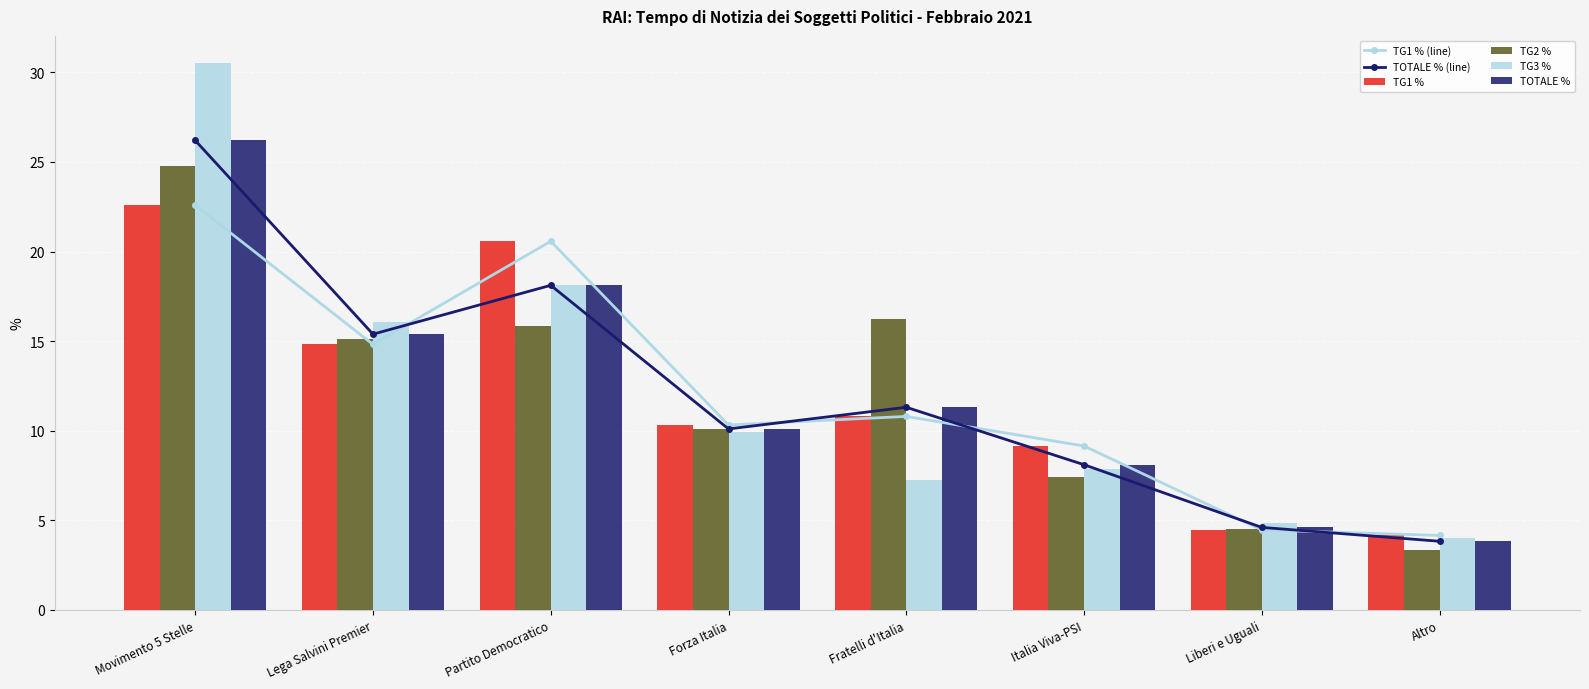

At which category is the sum across all series the highest?

Movimento 5 Stelle